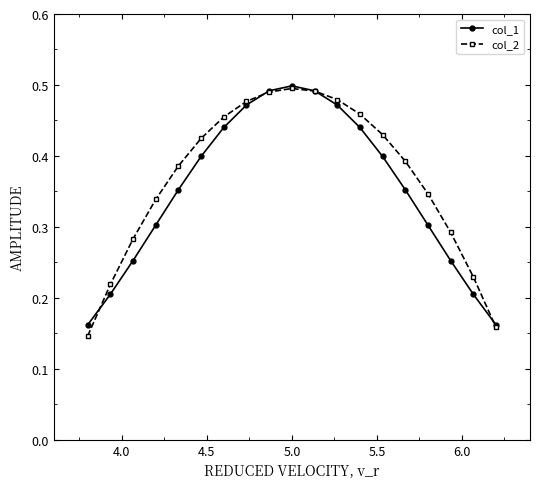

True or false: col_1 has more than 2 interior local peaks.

False